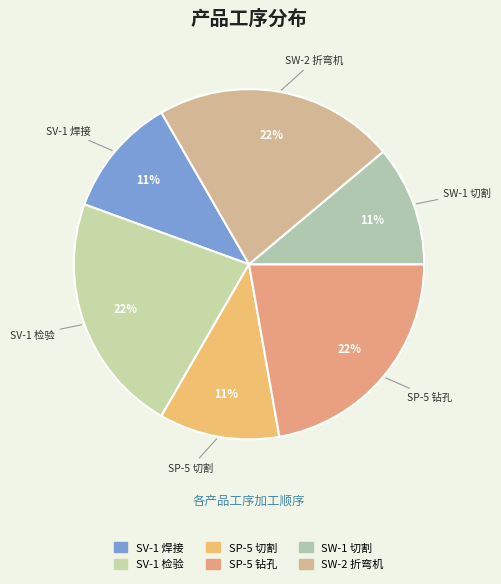

Is it true that SW-1 切割 is 1% of the pie?

False